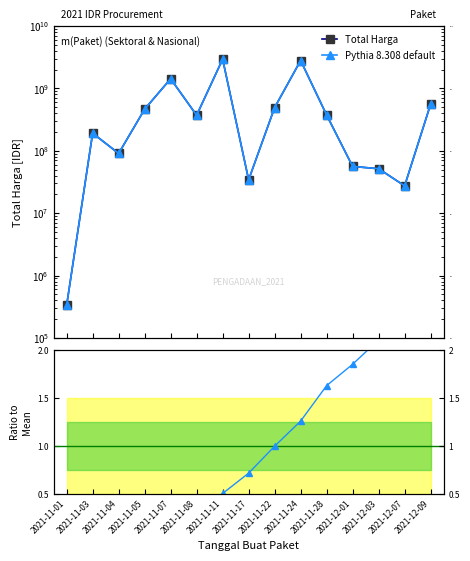

What is the label of the 10th point from the left?

2021-11-24